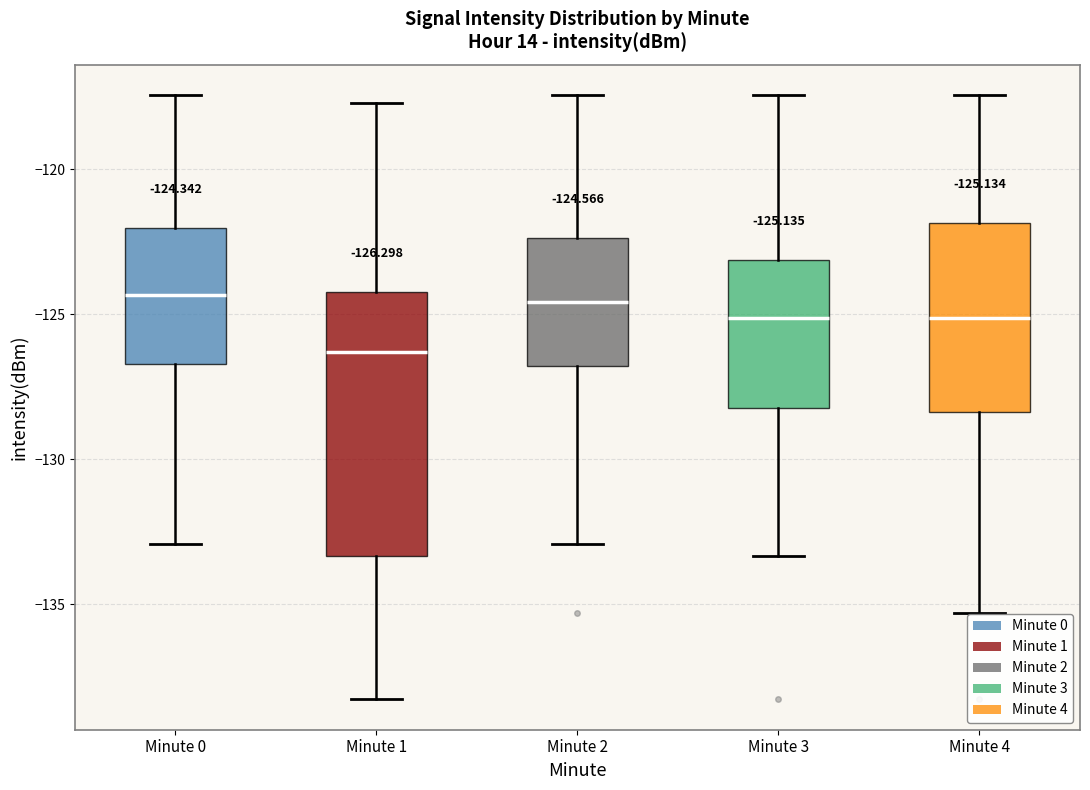

Comparing the boxes themselves (not the whiskers), which one is the tallest?

Minute 1